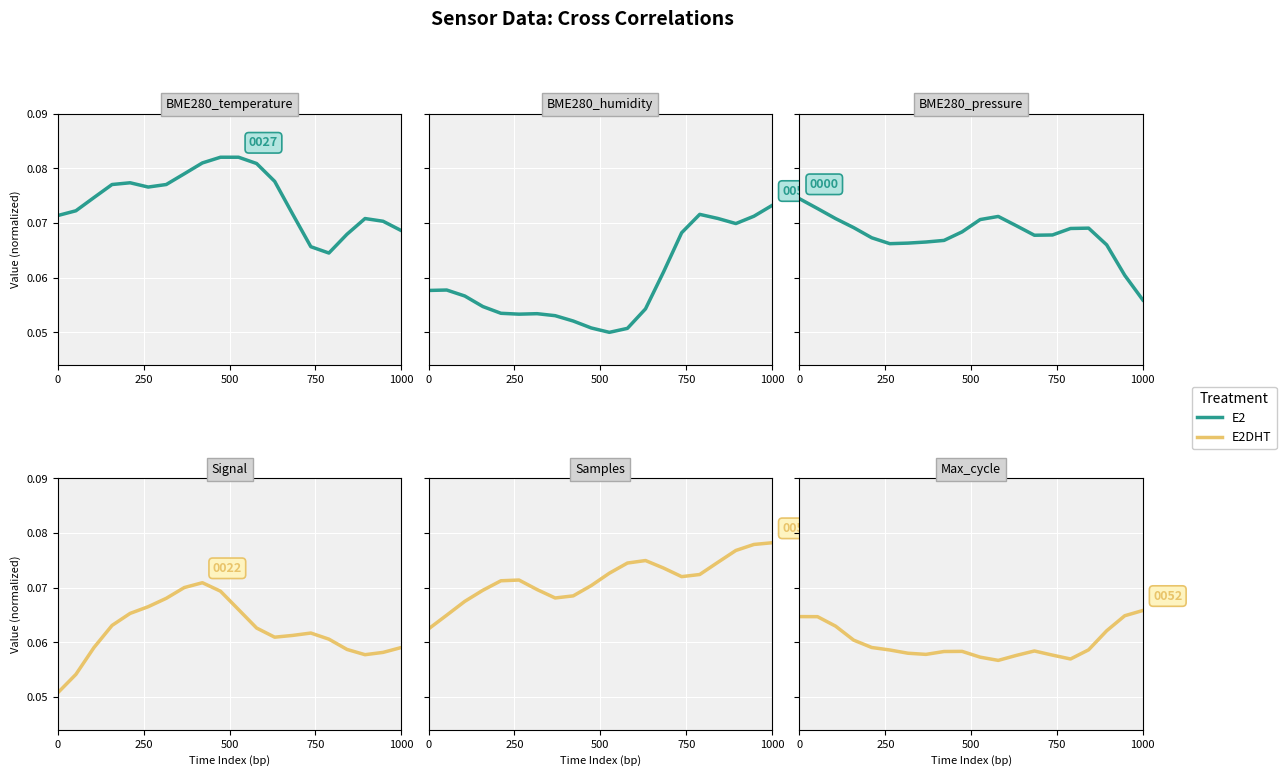

Is this an area chart (filled region under the line)?

No